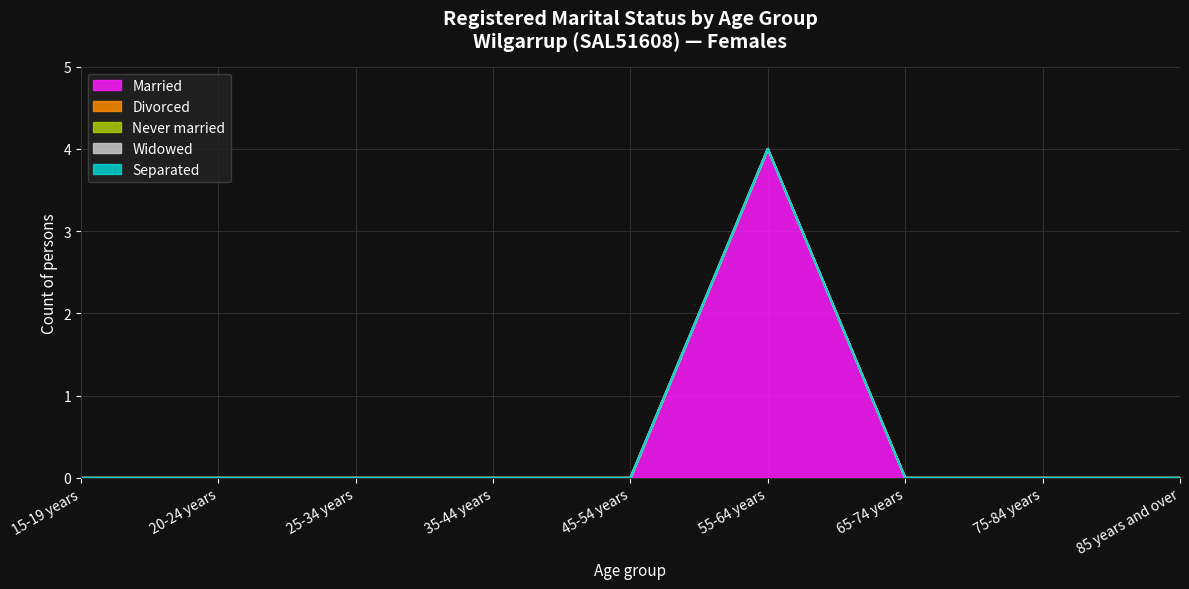

True or false: Separated and Never married cross at least once.

False